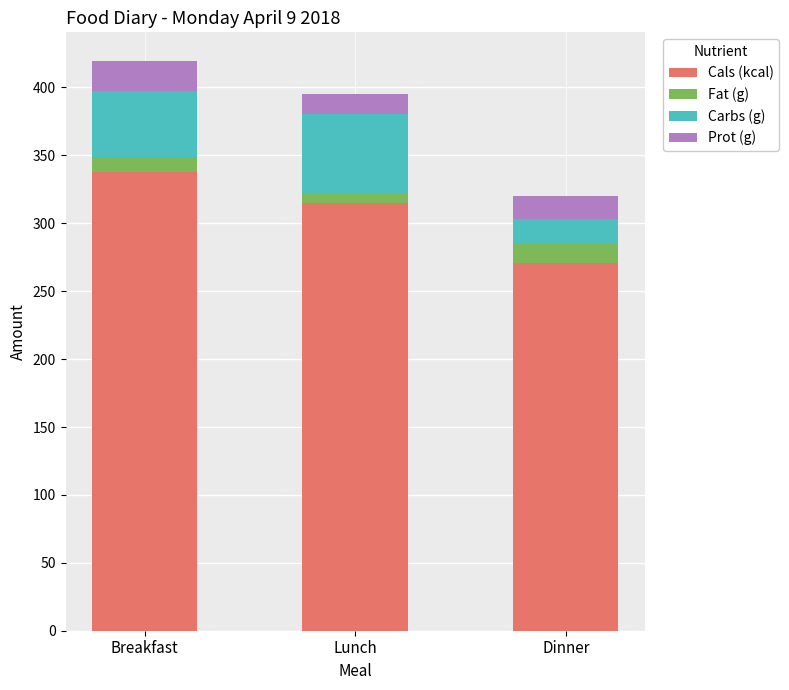

Reading left to right, transcribe the values for Cals (kcal).

338.0	315.0	271.0